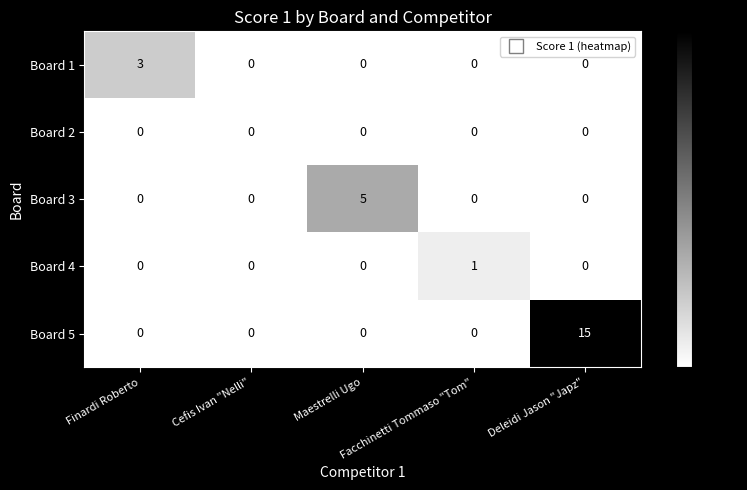

Count the Board 4 values in the range 0 to 1.

5